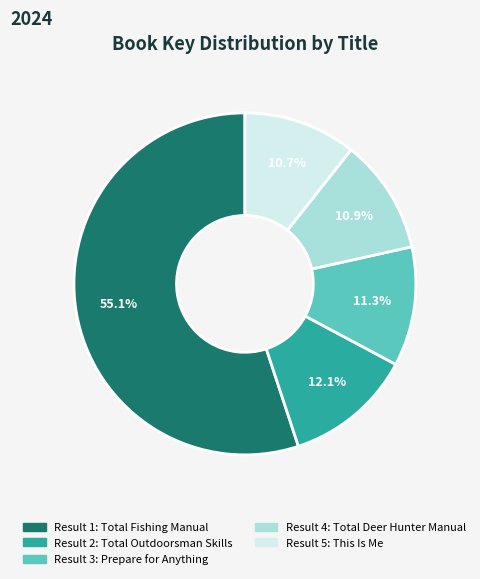

Which category accounts for the majority?

Result 1: Total Fishing Manual